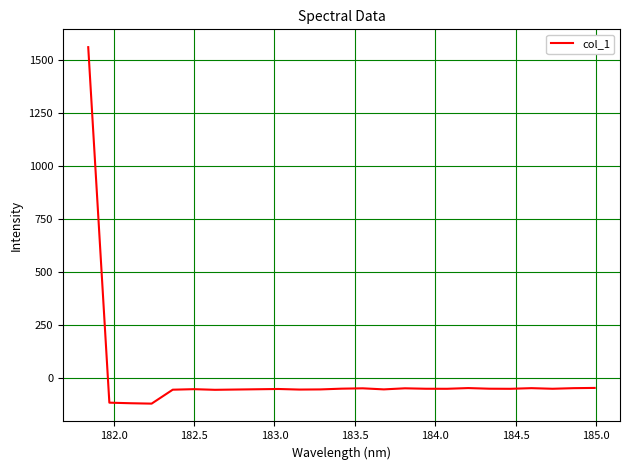

What is the maximum value shown in the chart?

1561.8